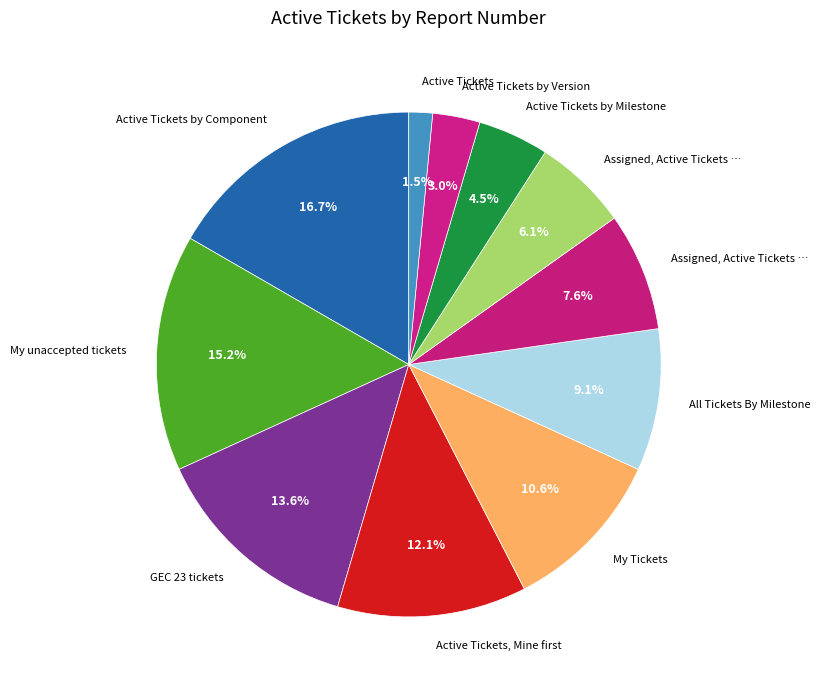

Count the number of slices in the pie.

11